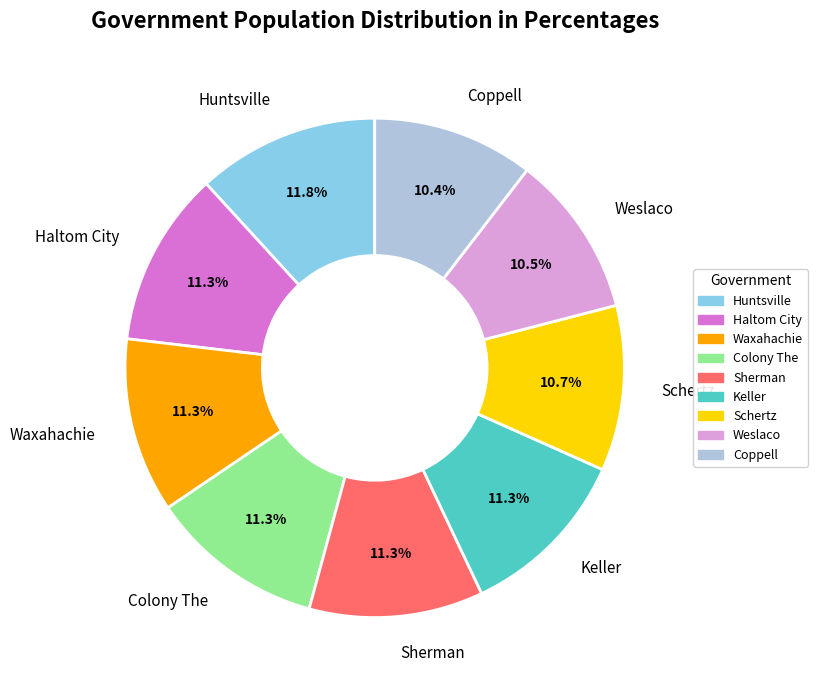

What is the ratio of the value at Haltom City to the value at Keller?

1.0